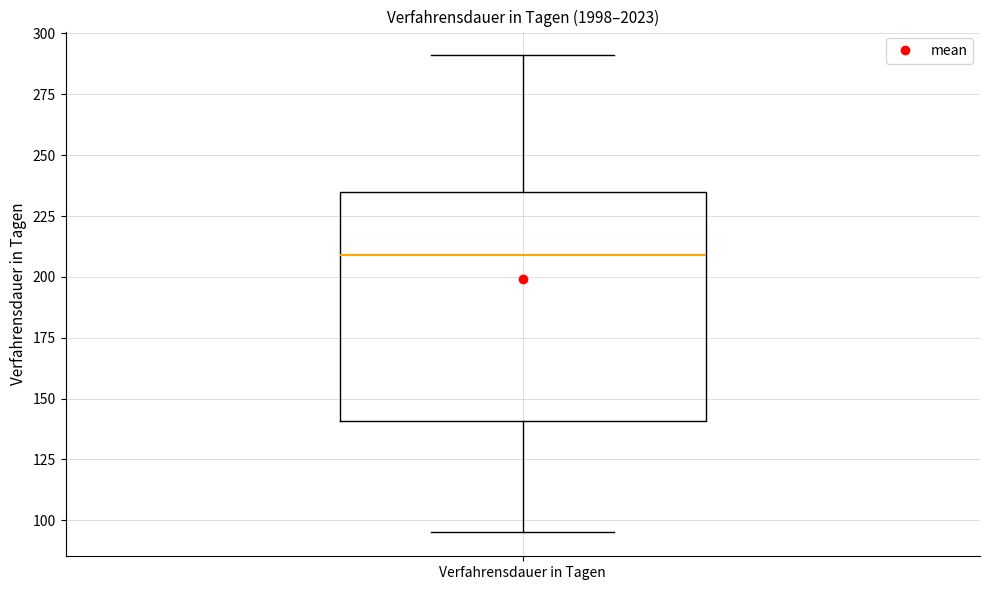

Where does the upper whisker of the box for Verfahrensdauer in Tagen end on the y-axis? The values are not printed on the chart, so give them approximately, as read against the axis.

290